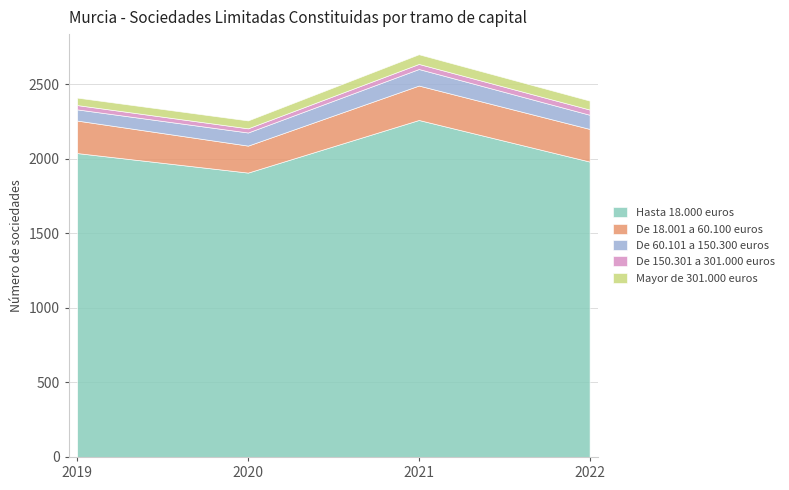

Which category has the highest value in the De 18.001 a 60.100 euros series?

2021